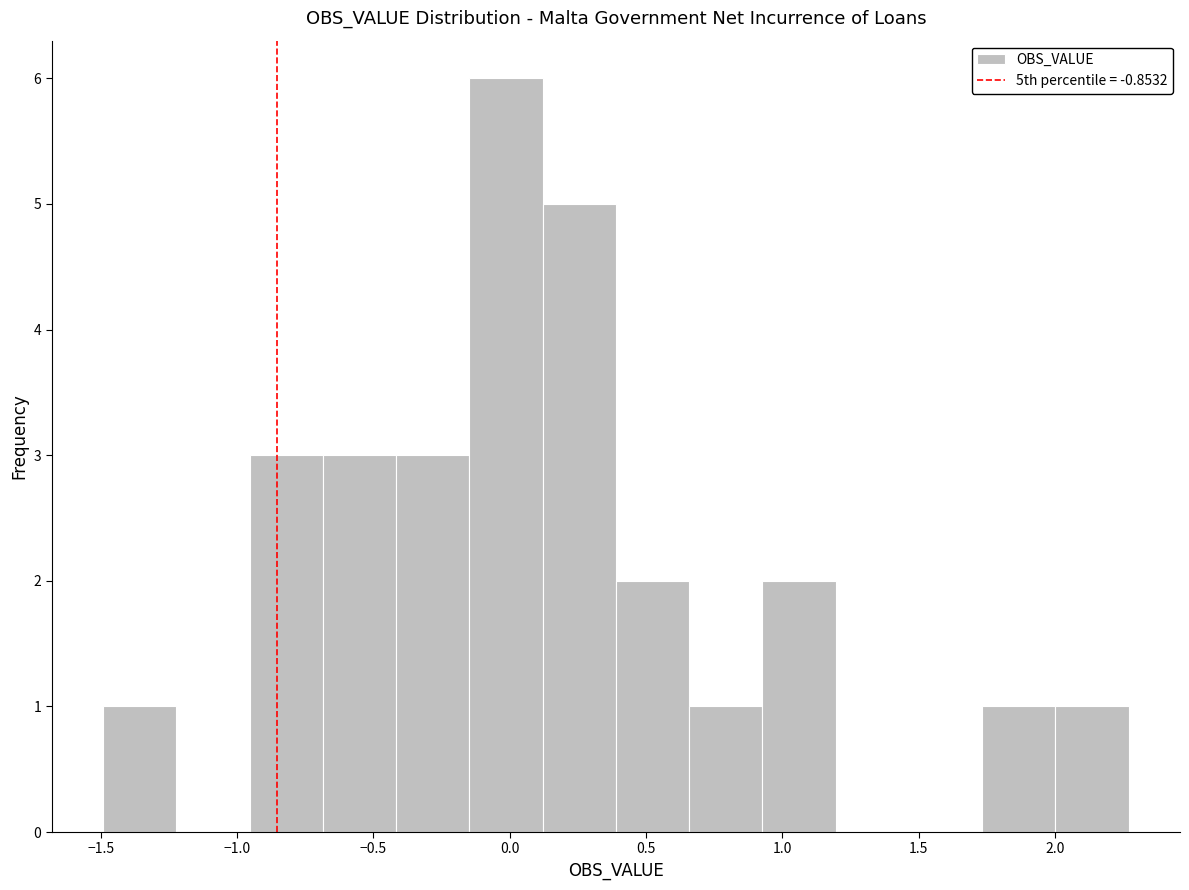

Reading left to right, list every bar in this chart as the range it spans on the x-axis followed by its height. Neither the bar edges nor the heights are printed on the chart, so give them approximately, as read against the axes.

-1.50 to -1.20: 1
-1.20 to -0.95: 0
-0.95 to -0.70: 3
-0.70 to -0.40: 3
-0.40 to -0.15: 3
-0.15 to 0.10: 6
0.10 to 0.40: 5
0.40 to 0.65: 2
0.65 to 0.95: 1
0.95 to 1.20: 2
1.20 to 1.45: 0
1.45 to 1.75: 0
1.75 to 2.00: 1
2.00 to 2.25: 1